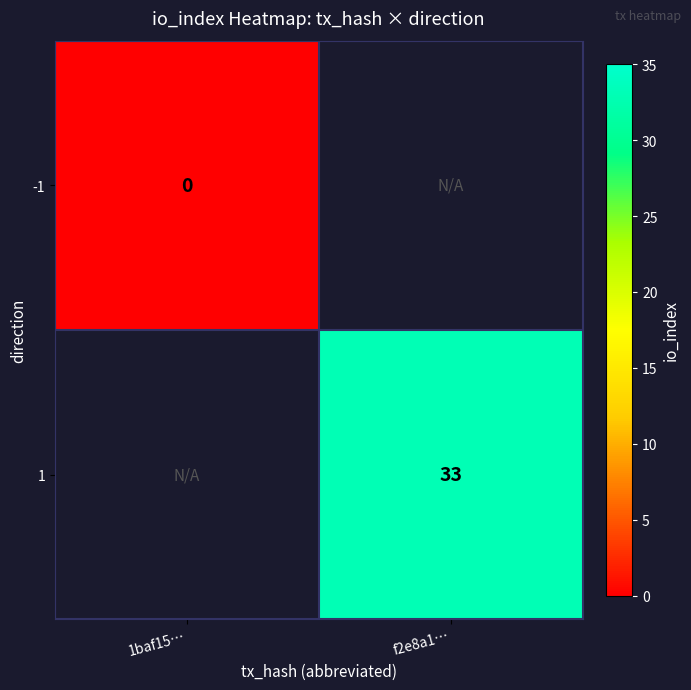

How many values in 1 are above zero?

1